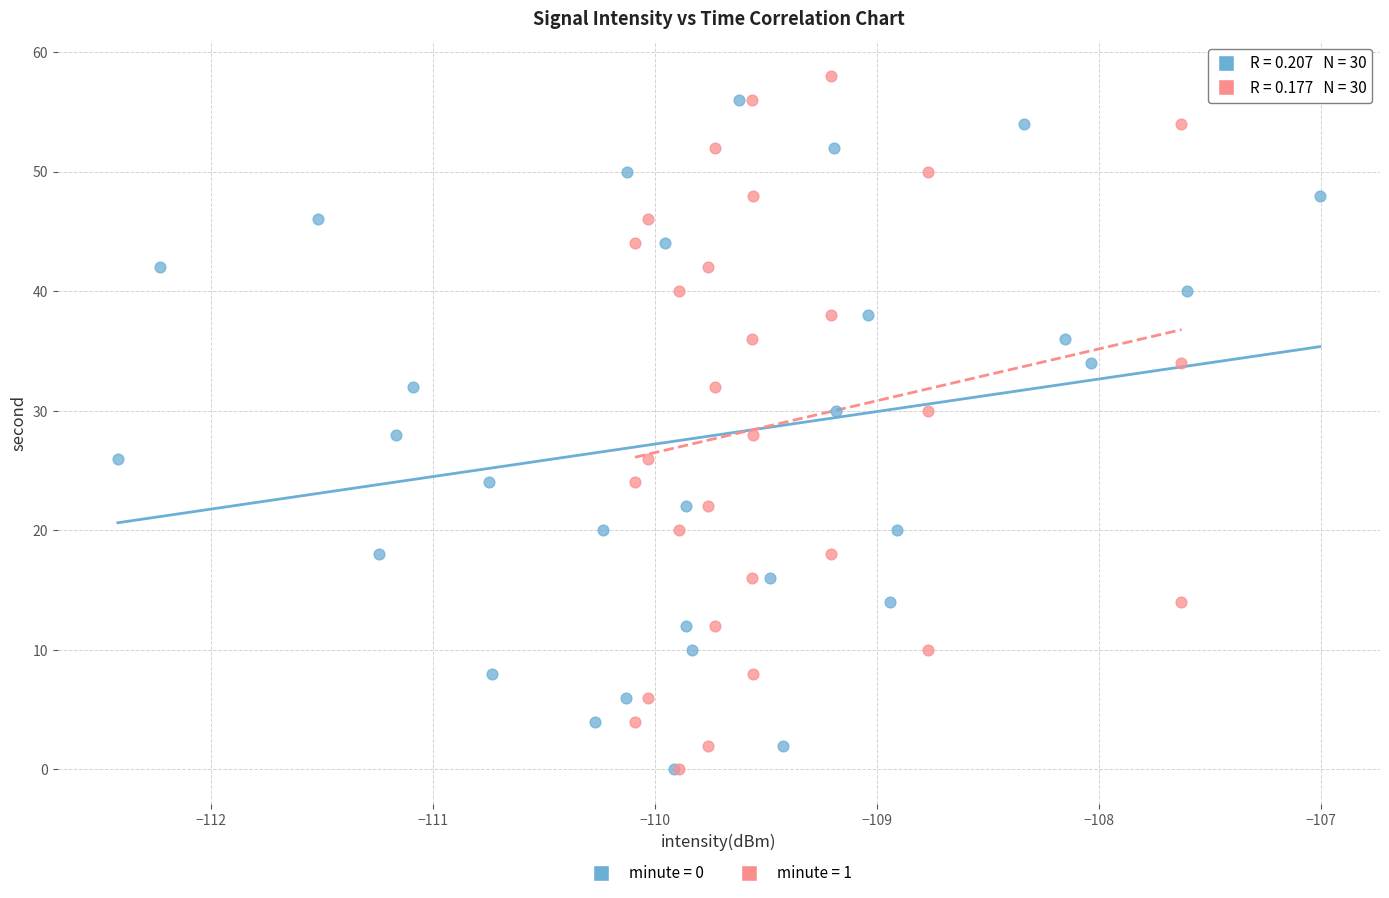

Which series reaches the maximum Y coordinate?

minute = 1